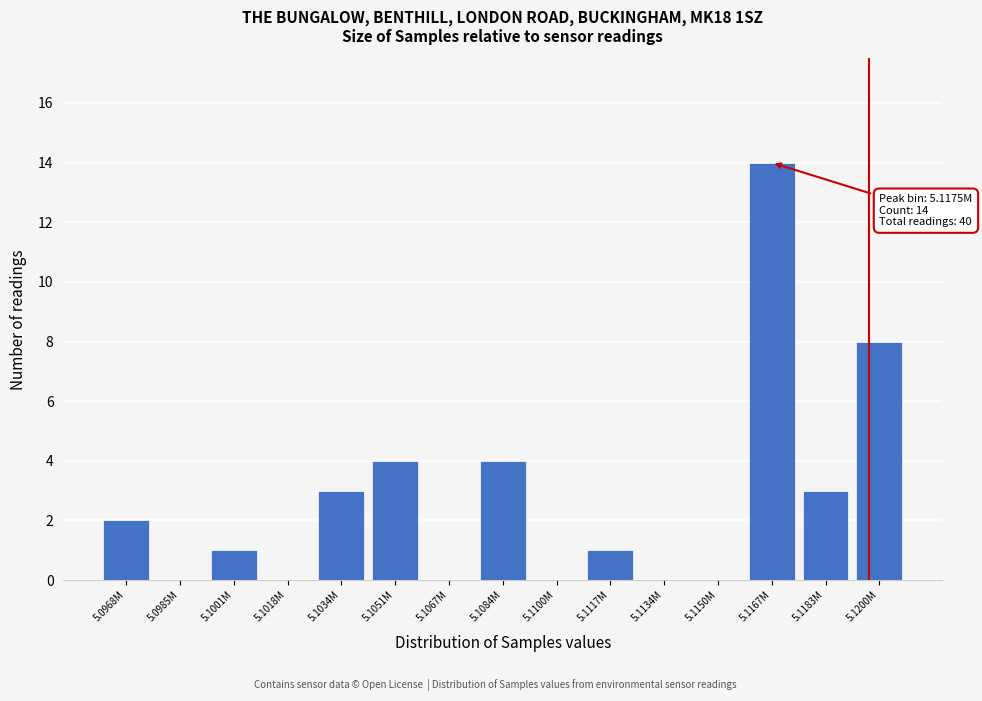

Reading right to left, what are all the values shown in this chart?

5.1200M=8	5.1183M=3	5.1167M=14	5.1150M=0	5.1134M=0	5.1117M=1	5.1100M=0	5.1084M=4	5.1067M=0	5.1051M=4	5.1034M=3	5.1018M=0	5.1001M=1	5.0985M=0	5.0968M=2